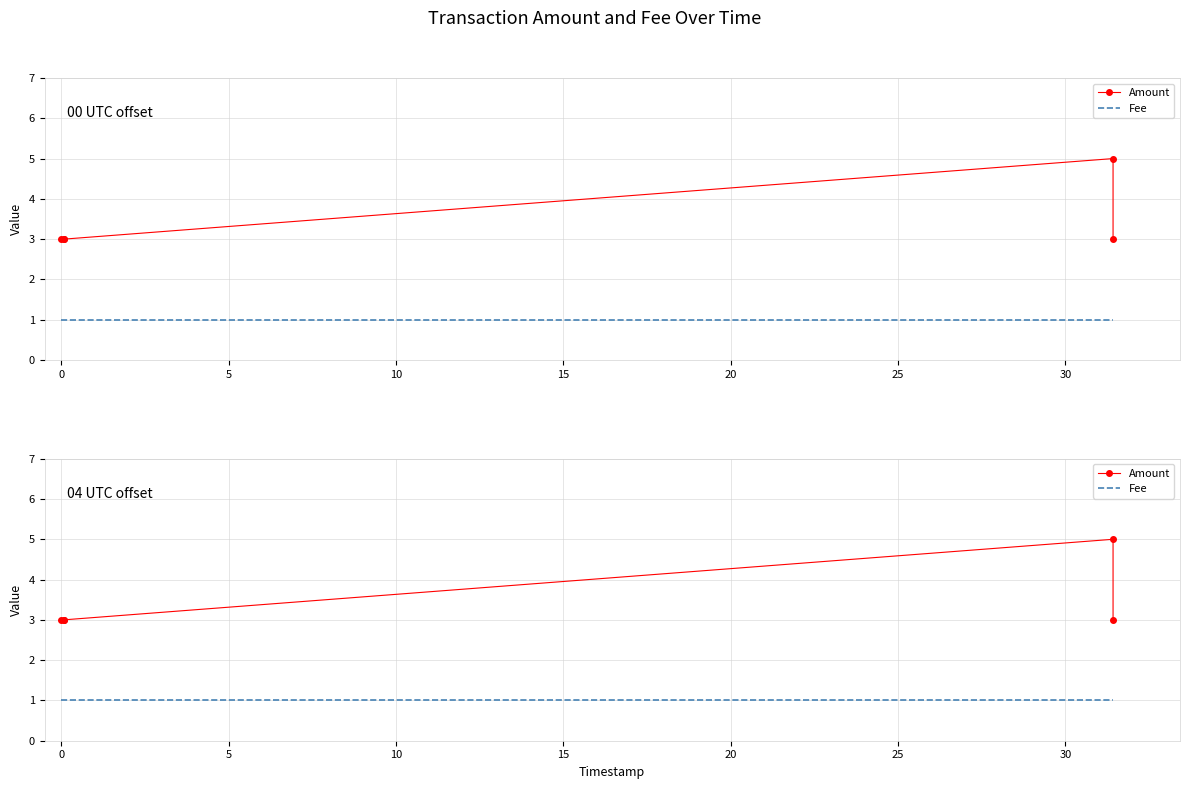

What is the greatest value displayed?

5